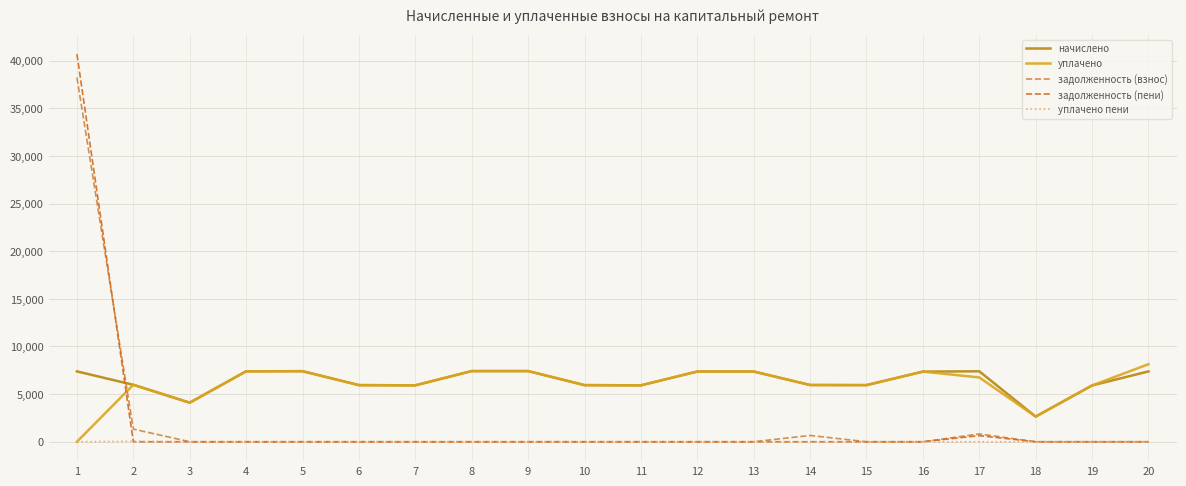

At how many categories does at least one series exceed 35021?

1